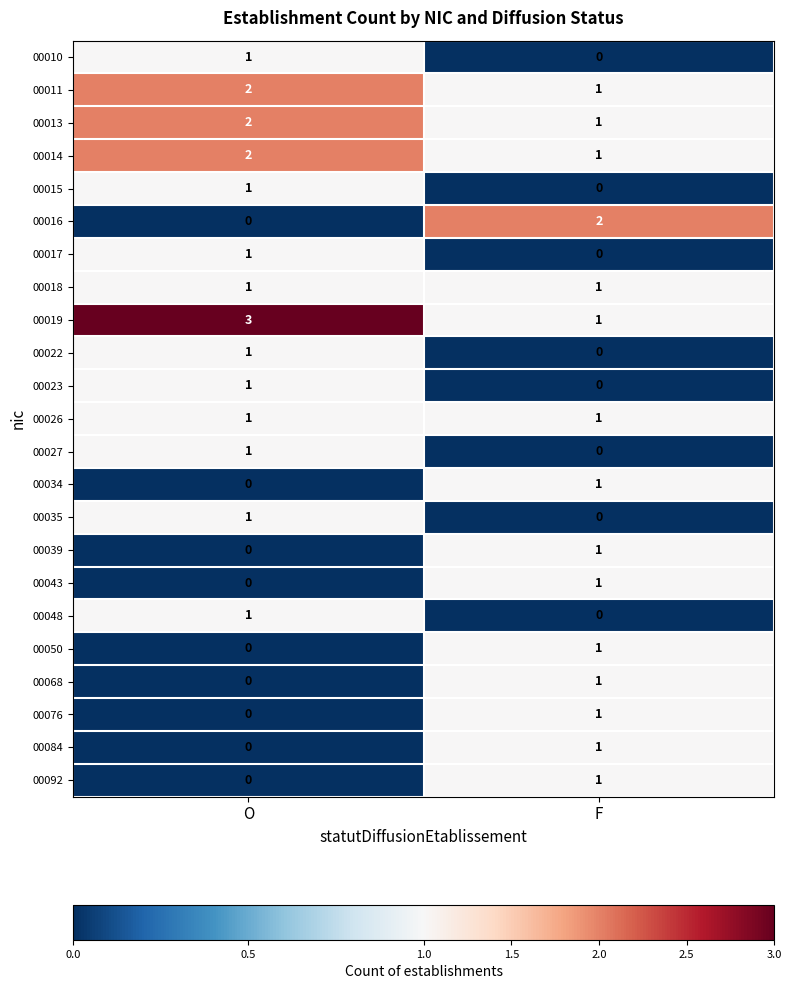

Which series has the largest total across all categories?

00019